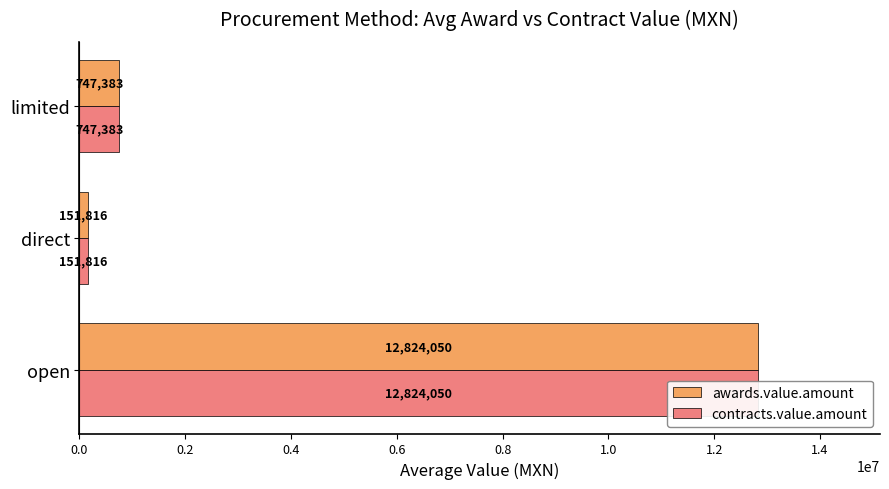

At limited, list the series in order from smallest to largest.

awards.value.amount, contracts.value.amount